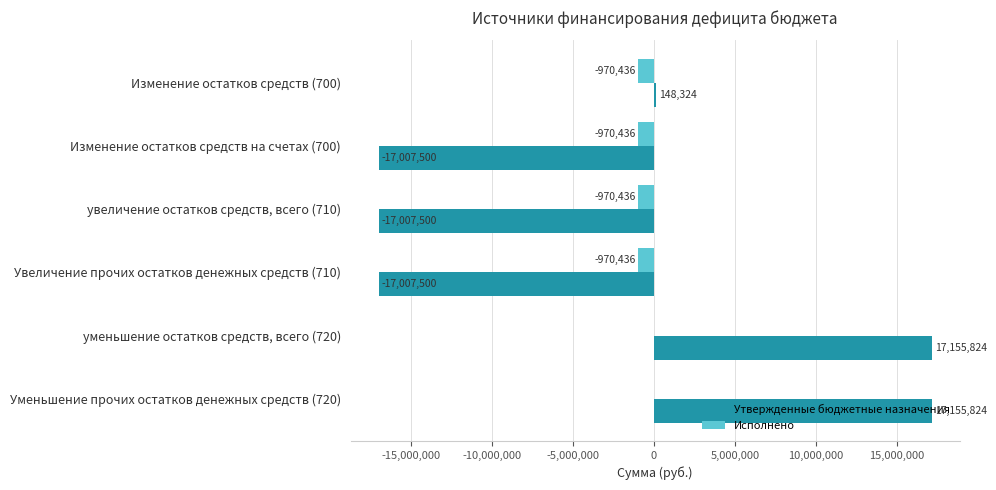

Is the value of Утвержденные бюджетные назначения at уменьшение остатков средств, всего (720) greater than the value of Исполнено at уменьшение остатков средств, всего (720)?

Yes